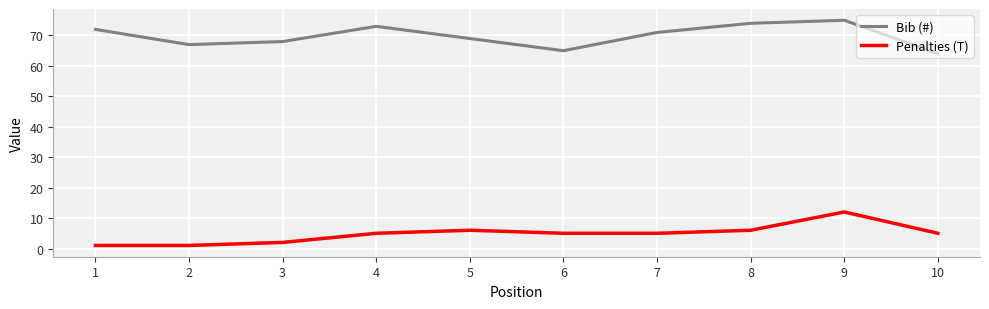

What is the spread (max minus min) of values at 3?

66